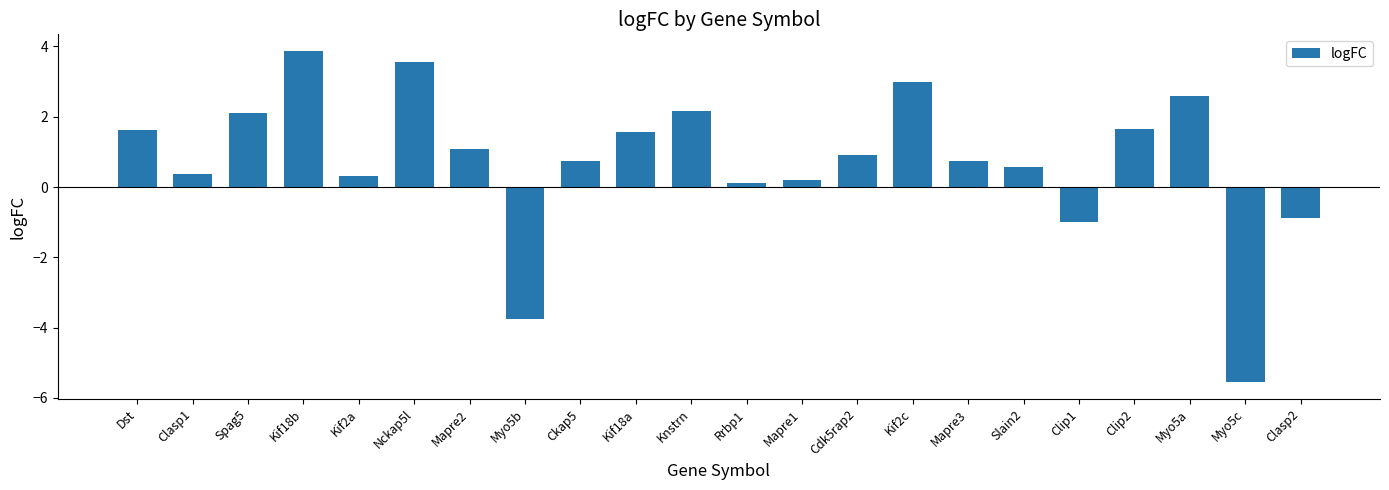

What is the sum of the values at Nckap5l and Spag5?

5.7